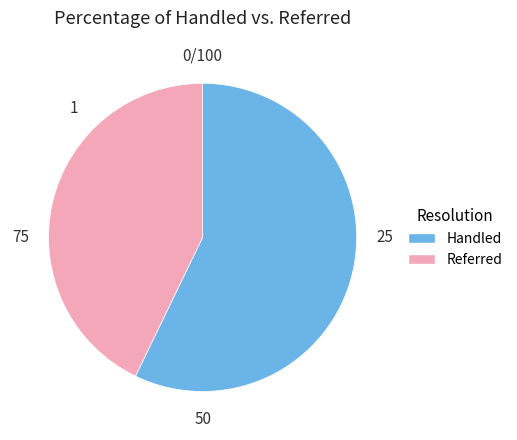

Does any single category account for the majority?

Yes